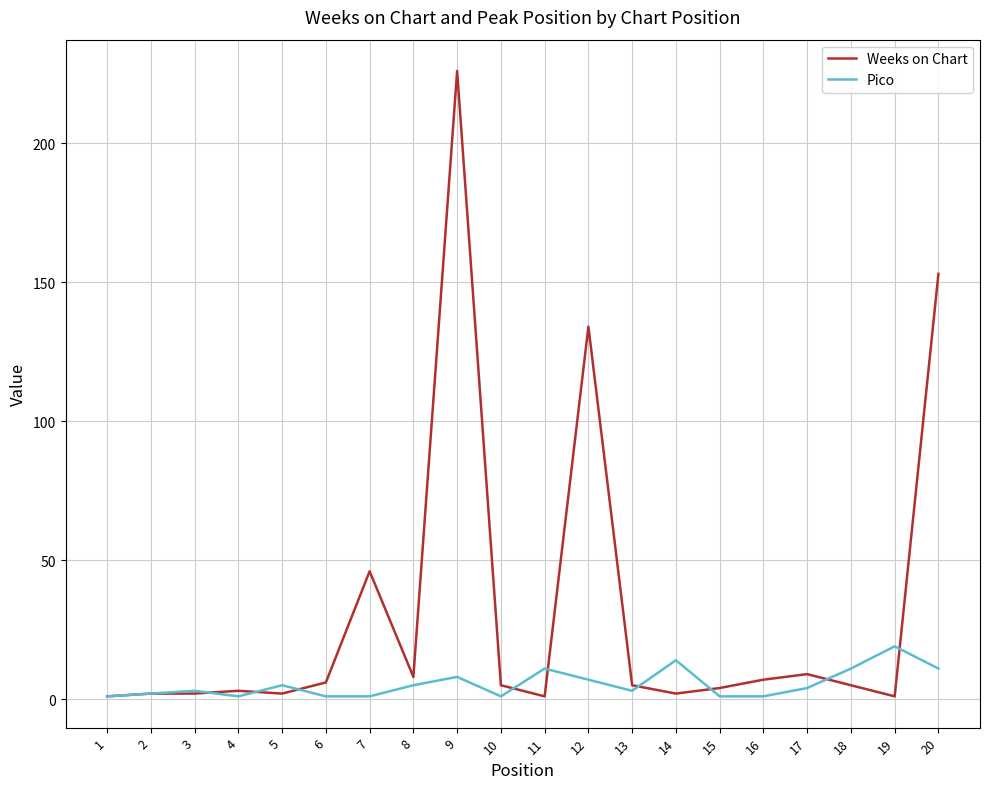

Which series changed the most between 12 and 14?

Weeks on Chart